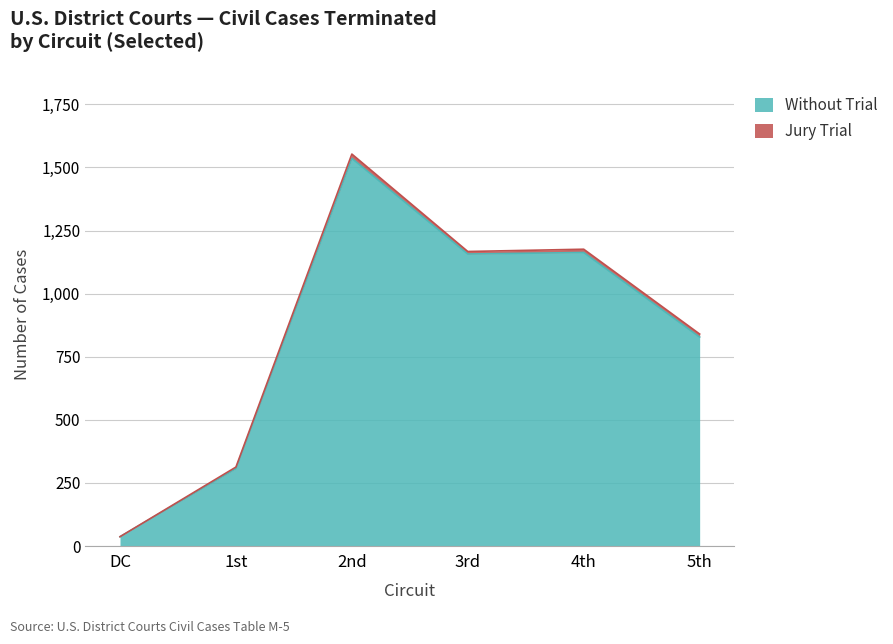

How many values exceed 1157?

2